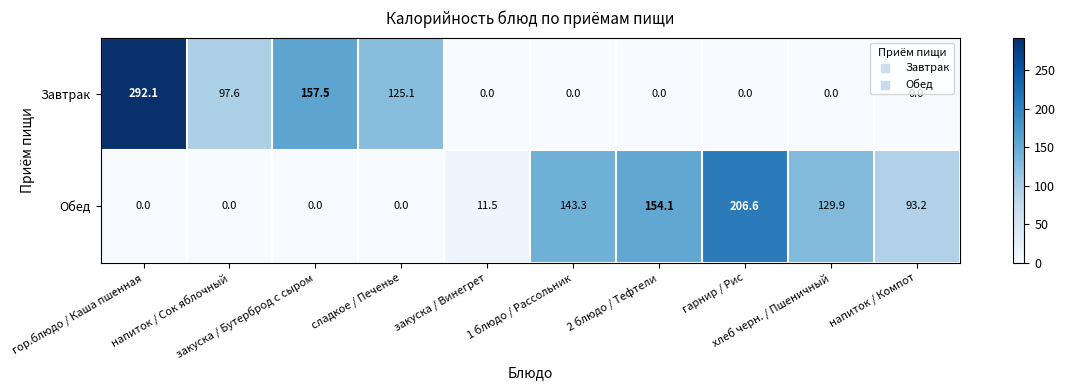

Which series has the largest total across all categories?

Обед